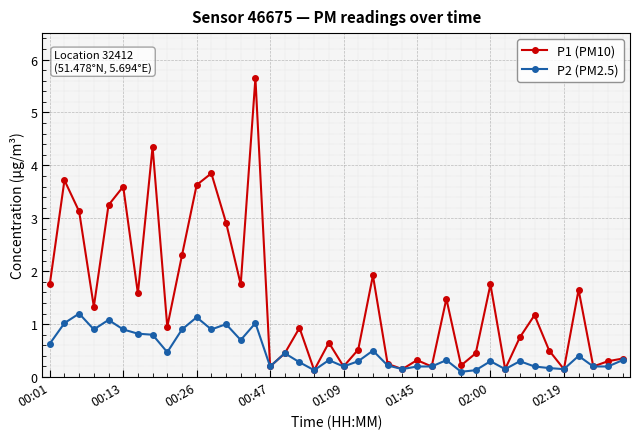

True or false: P2 (PM2.5) has more than 0 interior local peaks.

True